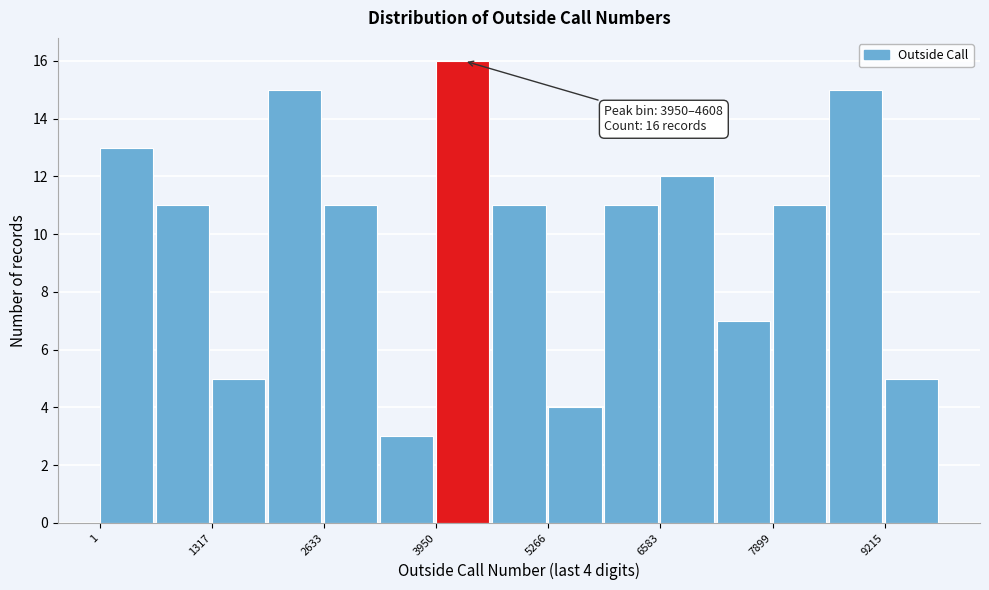

Read against the x-axis, roughly where is the centre of the tallest bar?

4200